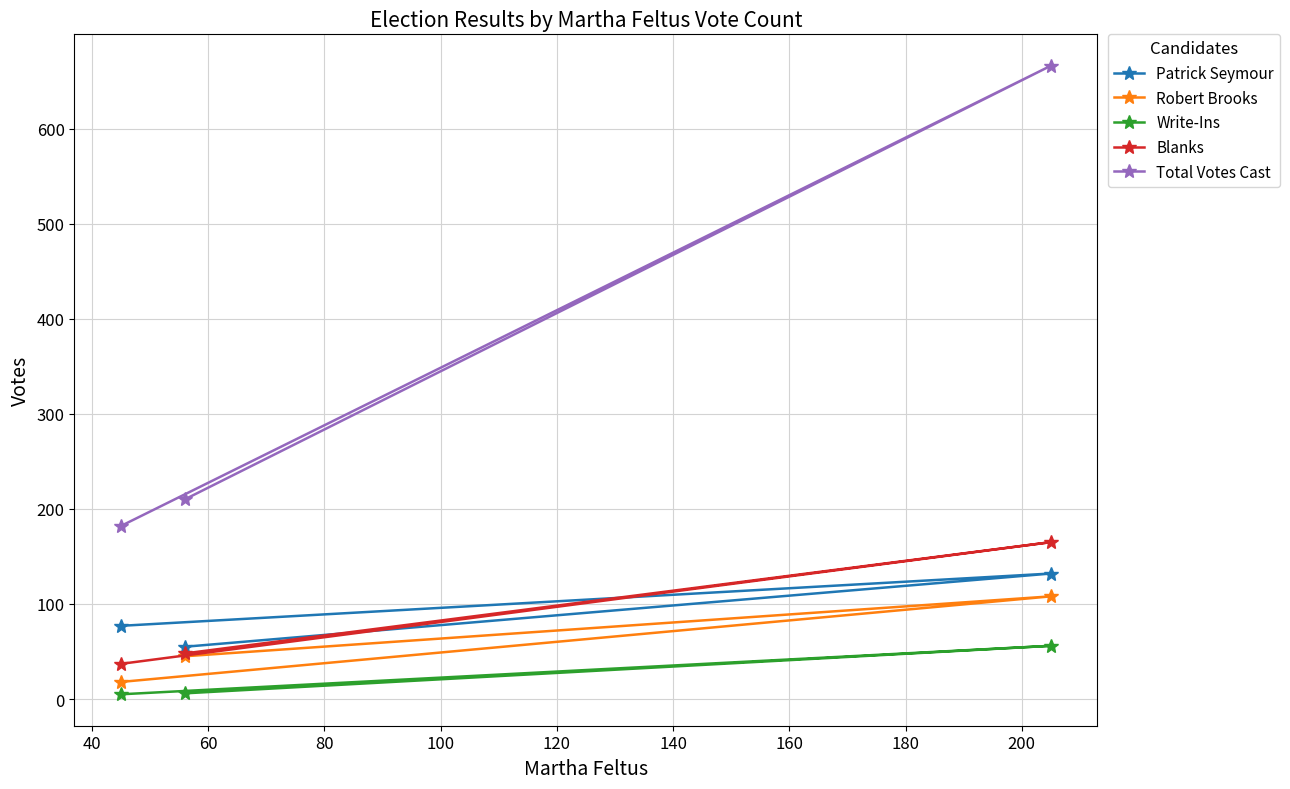

Which series has the largest range (max minus min)?

Total Votes Cast